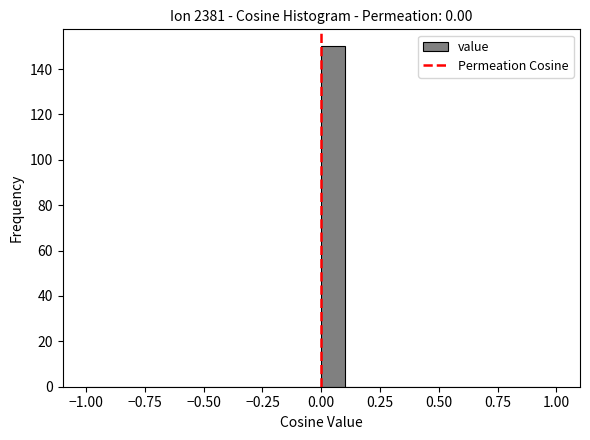

Read against the x-axis, roughly where is the centre of the tallest bar?

0.05